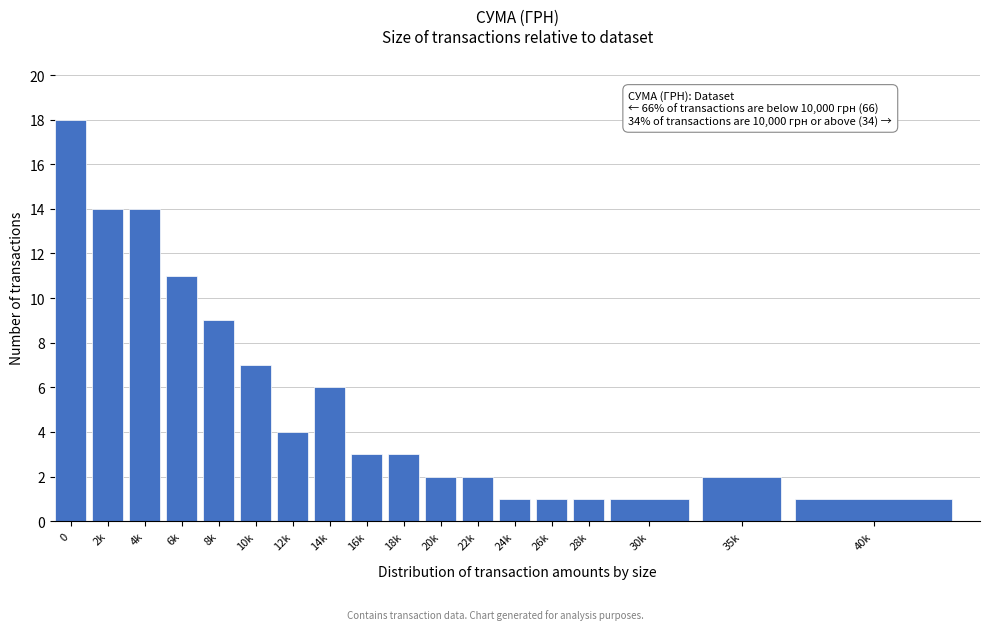

Reading right to left, extract all data points from this chart.

1	2	1	1	1	1	2	2	3	3	6	4	7	9	11	14	14	18